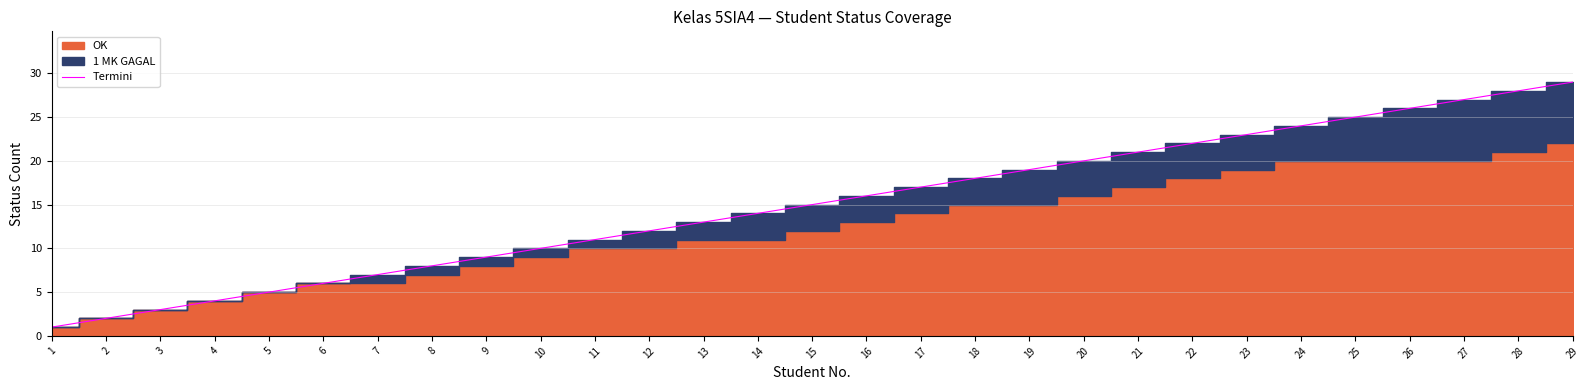

What is the greatest value displayed?

29